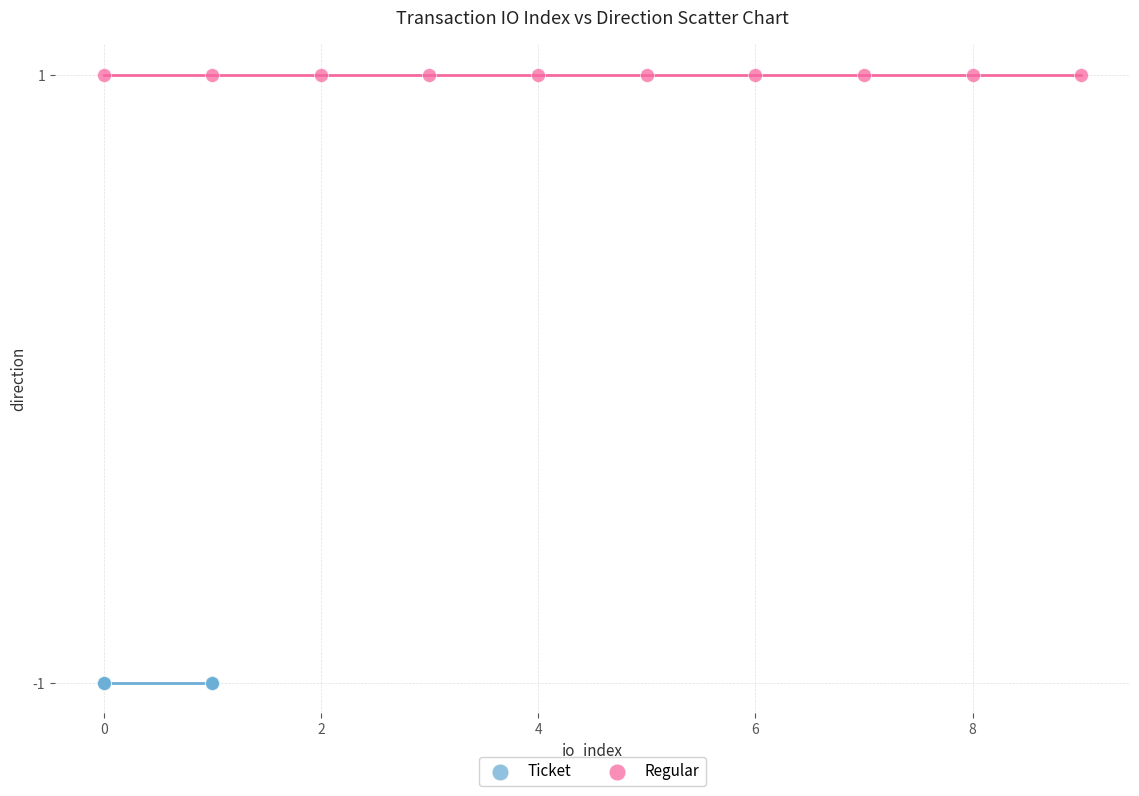

Which series contains the lowest Y value?

Ticket